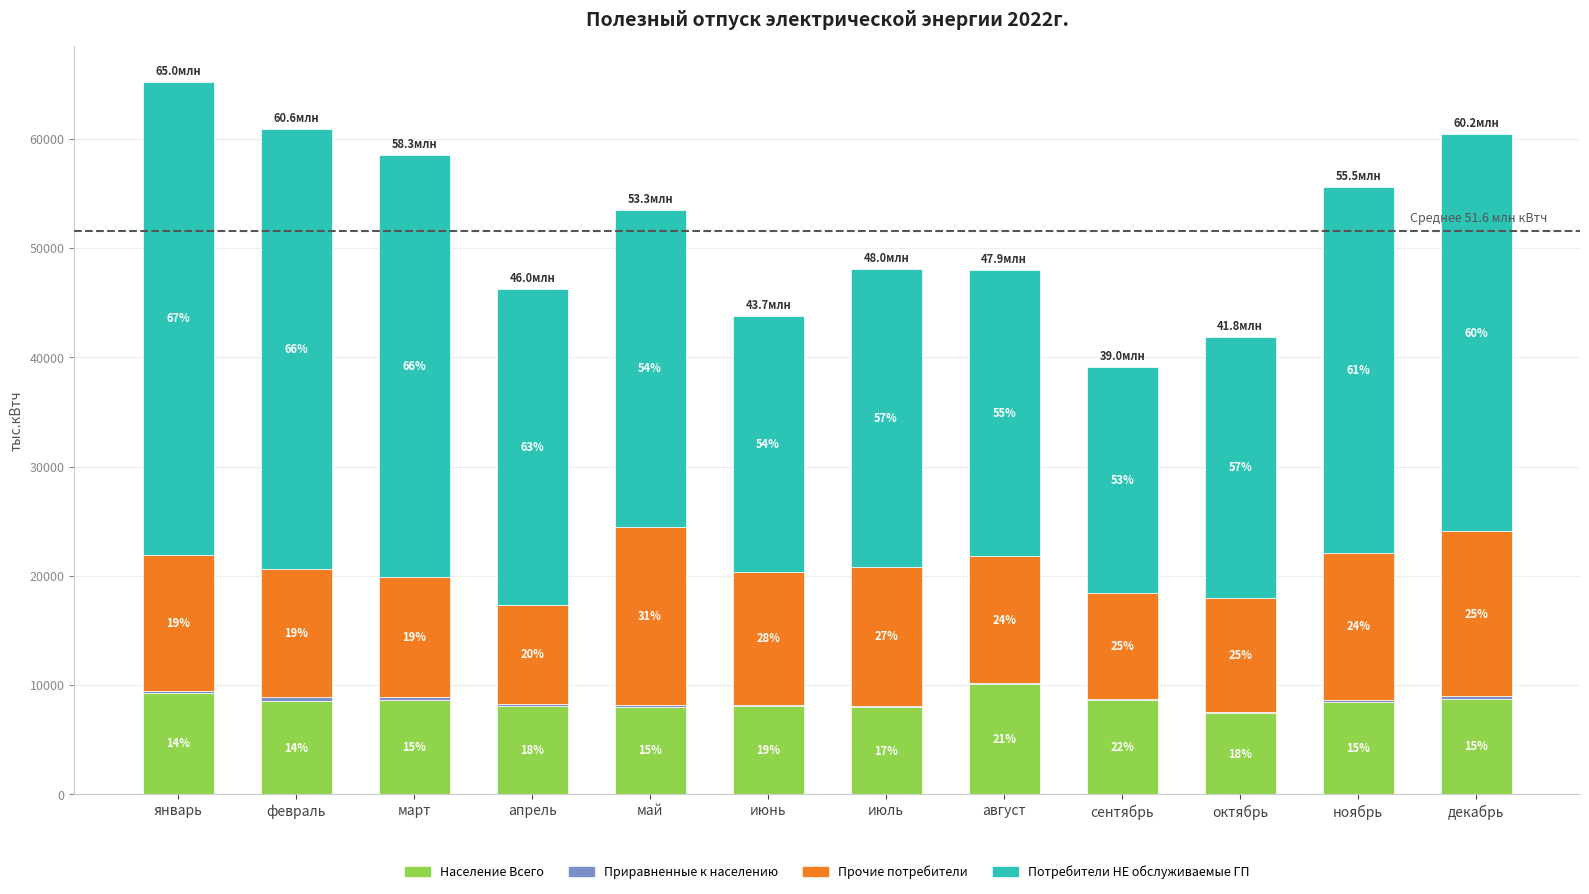

Does the chart contain stacked bars?

Yes